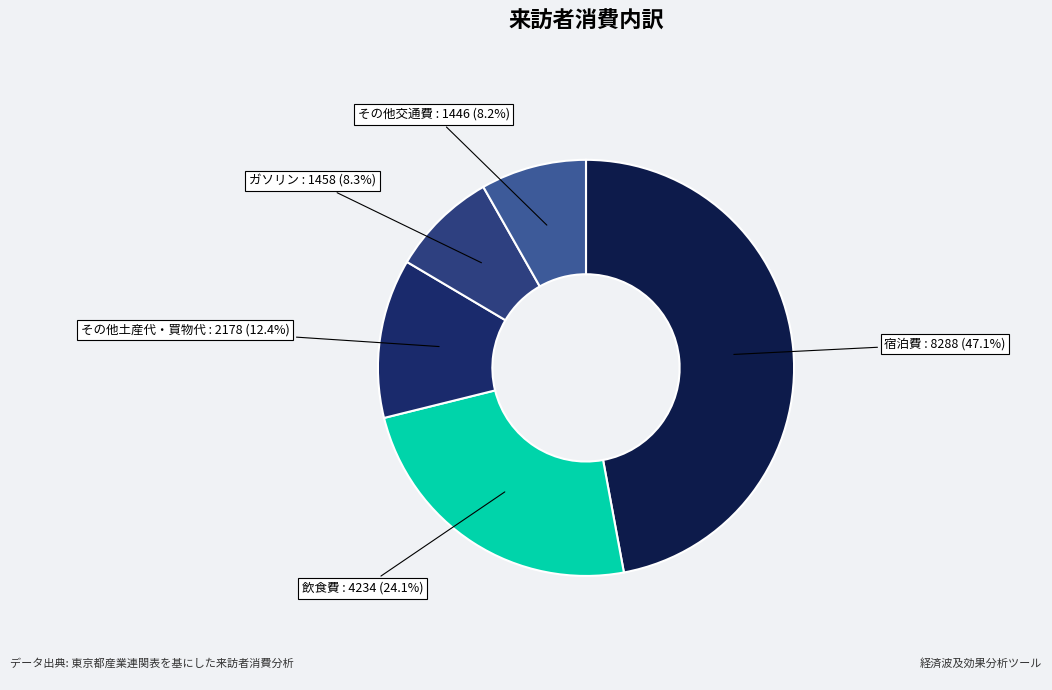

Which category has the biggest portion of the pie?

宿泊費